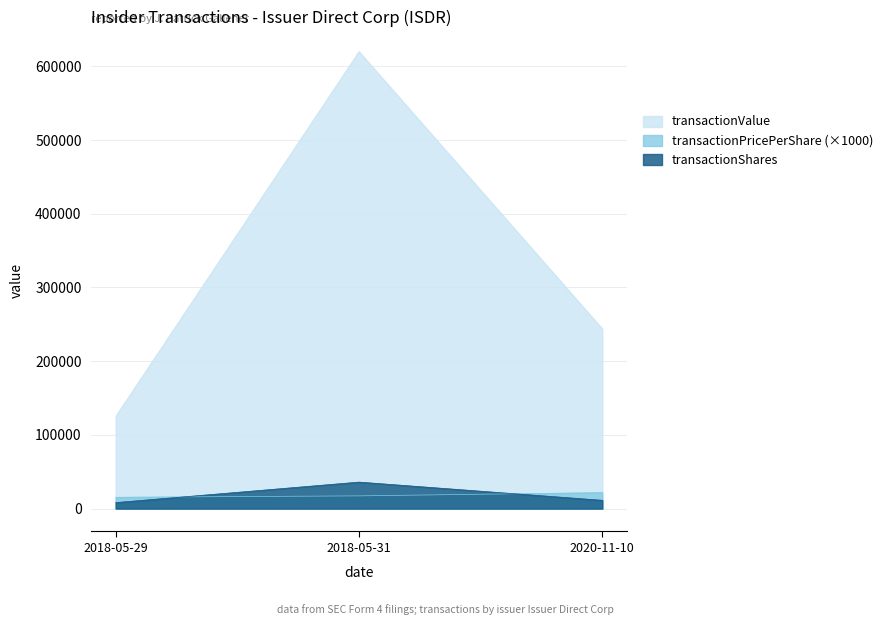

Is it true that transactionShares equals 11239.0 at 2020-11-10?

True